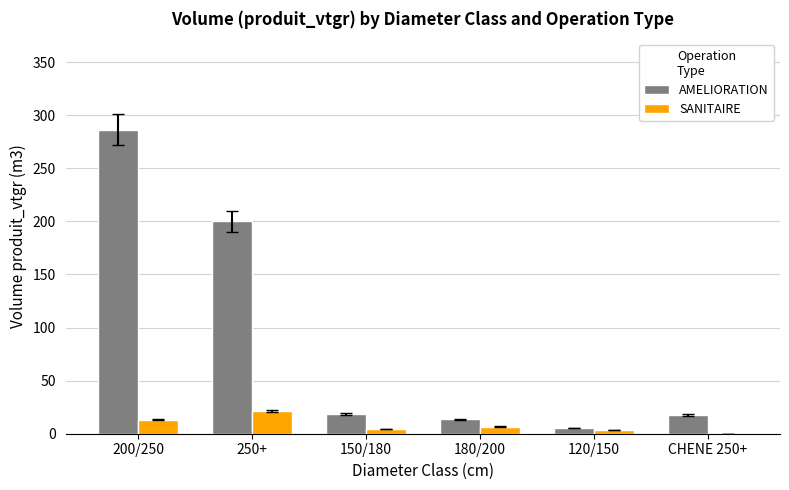

What is the difference between the SANITAIRE values at CHENE 250+ and 200/250?

13.4